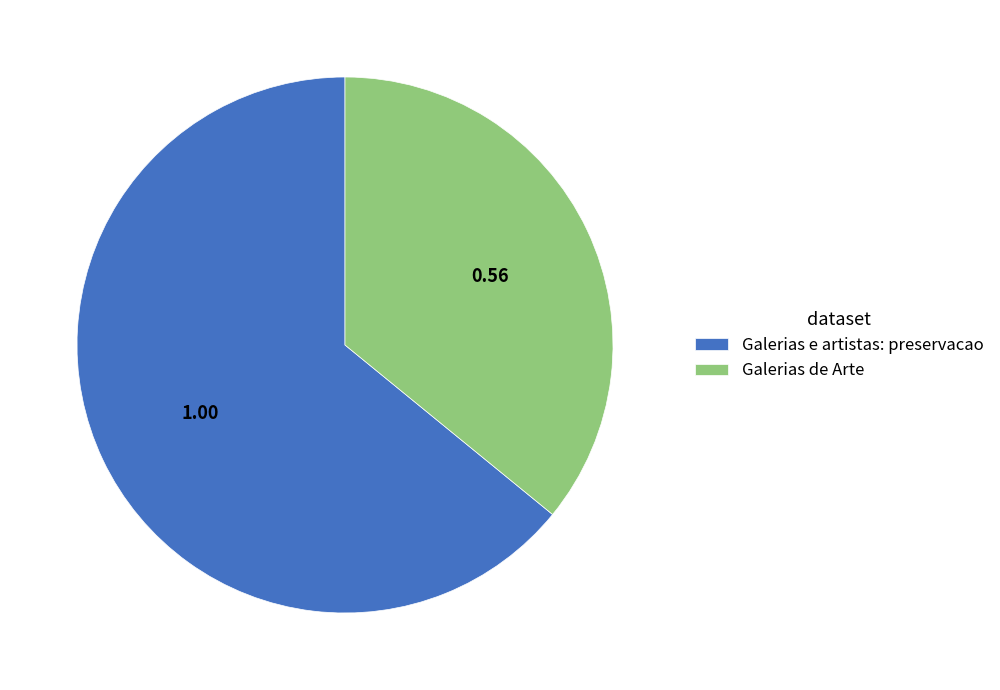

Which has a higher value, Galerias de Arte or Galerias e artistas: preservacao?

Galerias e artistas: preservacao